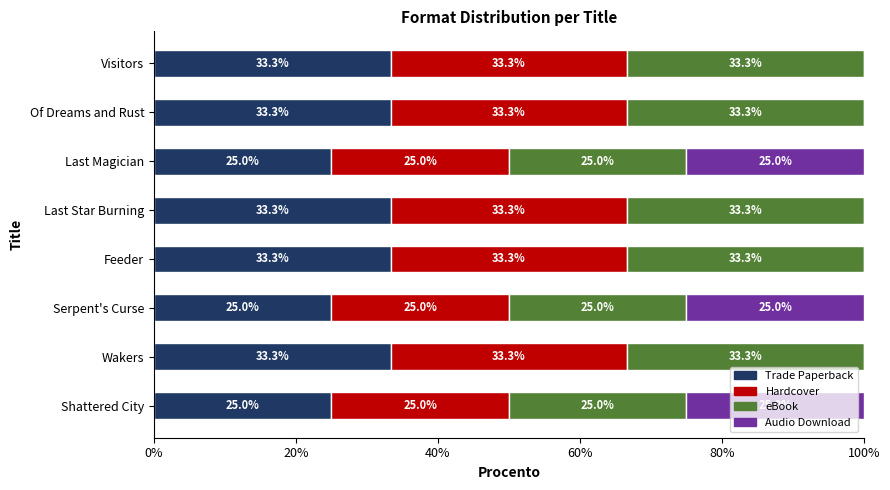

What is the maximum value for Trade Paperback?

33.3